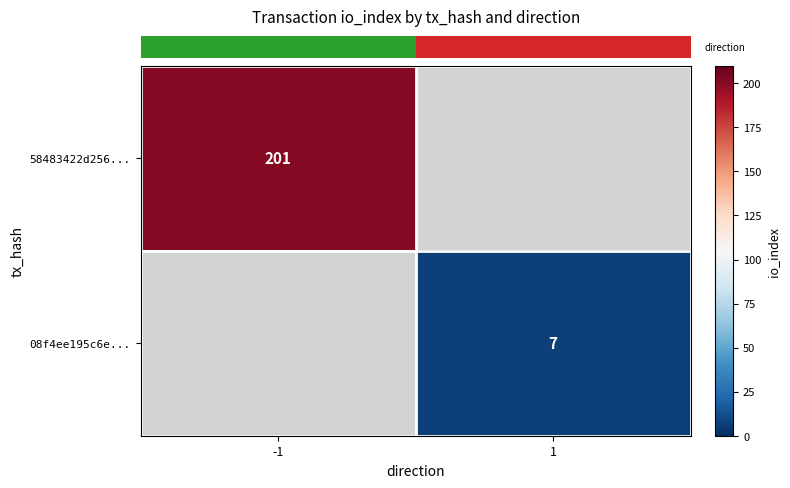

Rank the categories by row_0 value from lowest to highest.

-1, 1